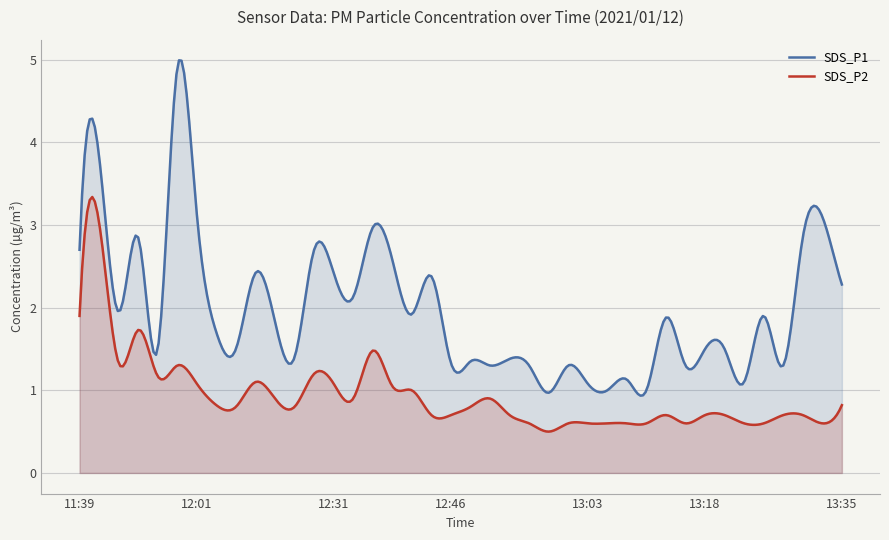

Which has a higher value, 12:07 or 13:23?

12:07